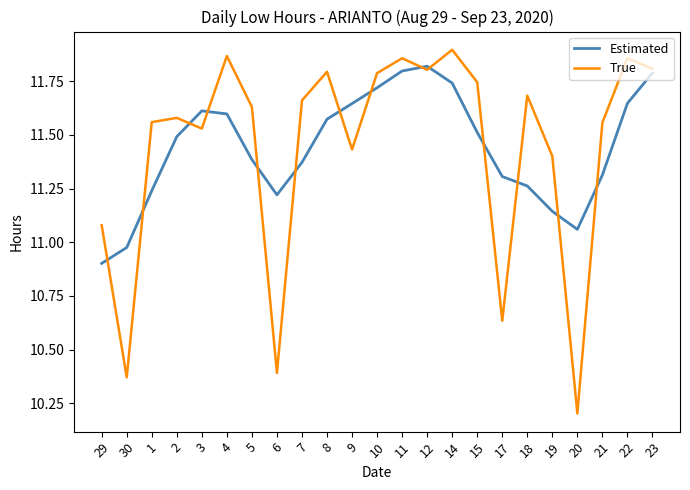

What is the difference between the highest and lowest values at 19?

0.3